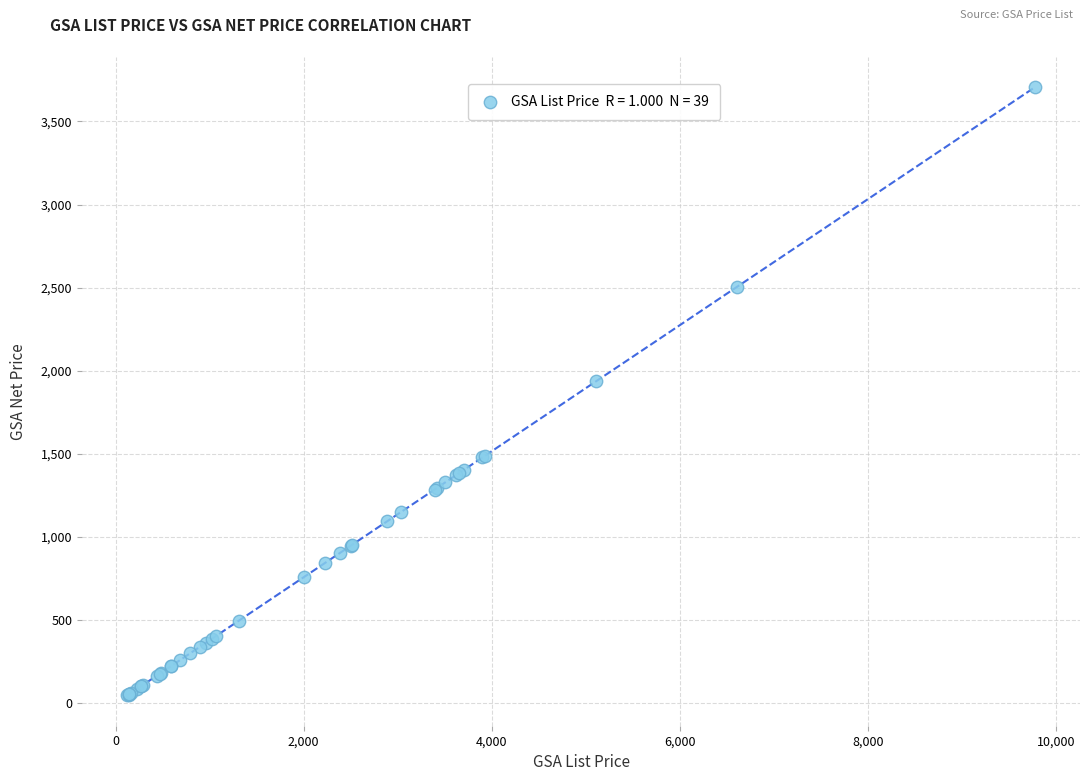

What Y value in the scatter plot is closest to 1876?

1935.9